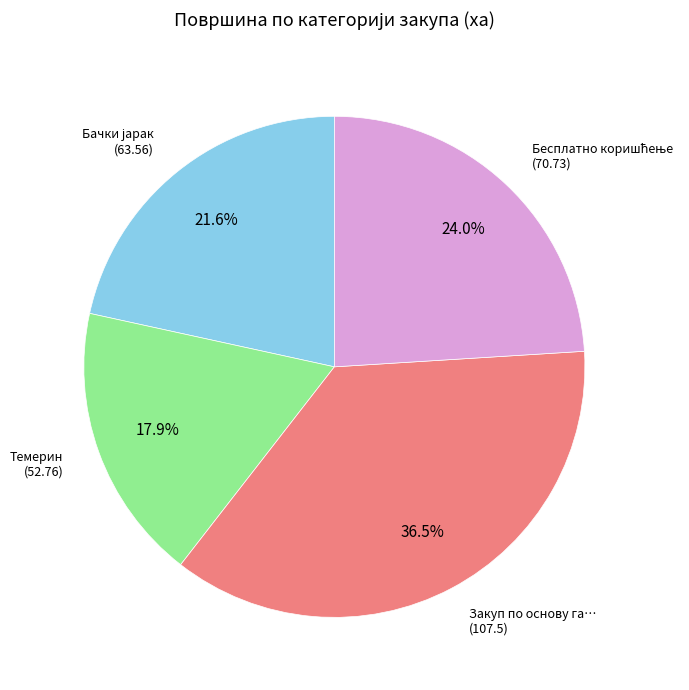

Is there a majority slice in this chart?

No